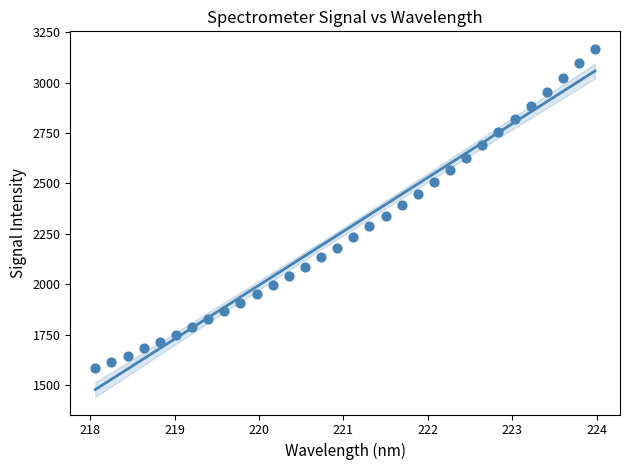

What is the range of X values (max minus min)?

5.9